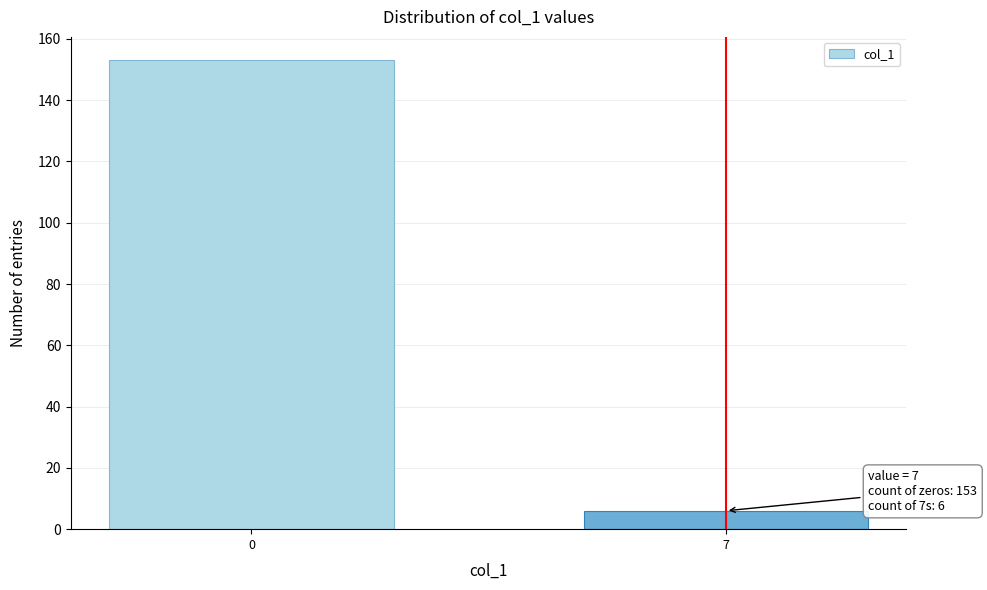

Reading left to right, list all the values displayed in this chart.

0=153	7=6